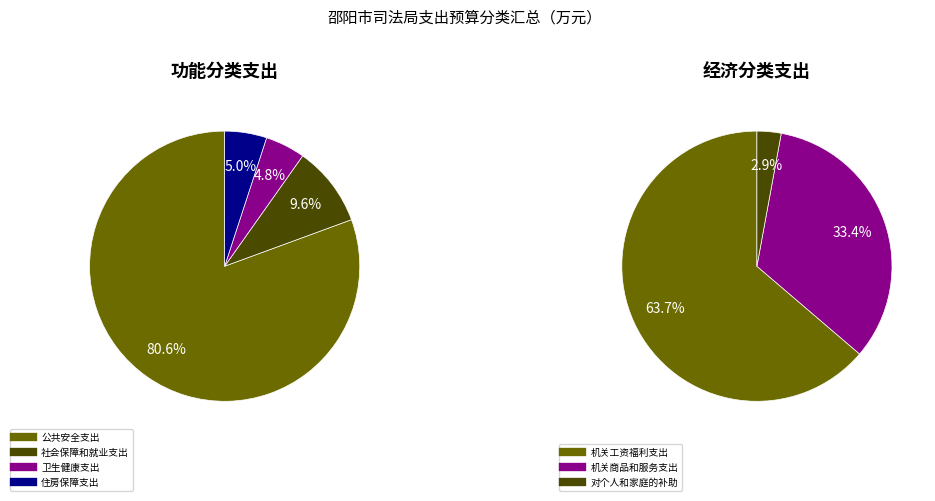

Count the number of slices in the pie.

4